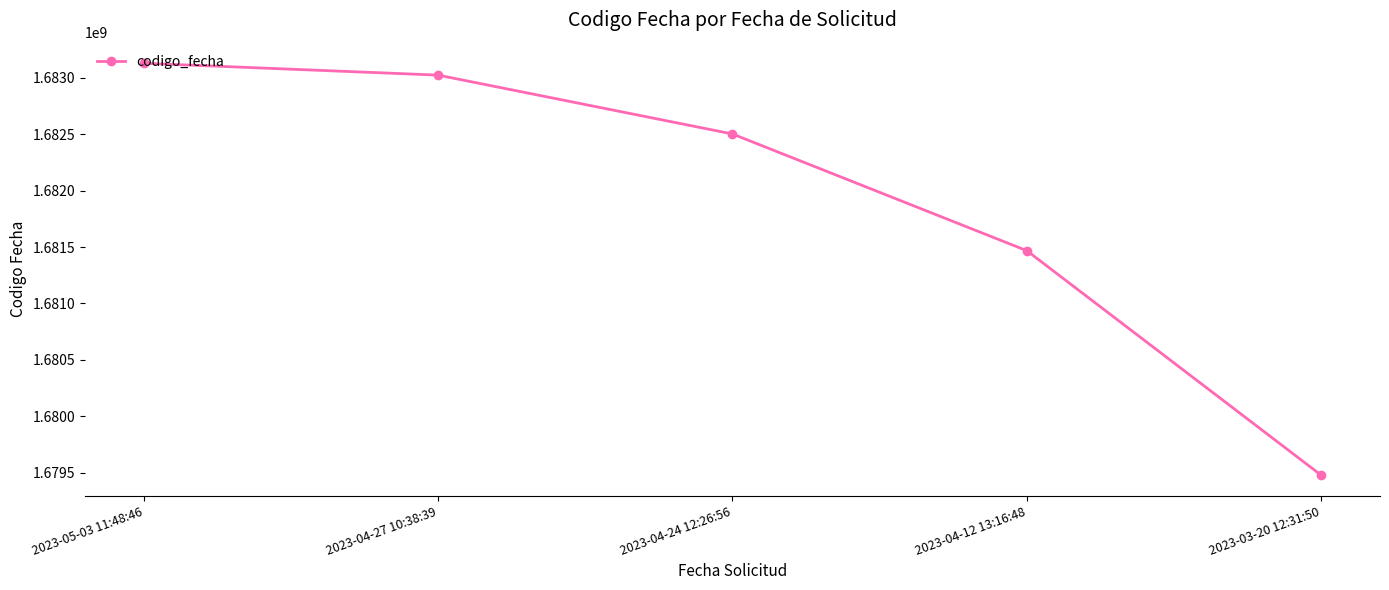

Between 2023-05-03 11:48:46 and 2023-04-27 10:38:39, which is larger?

2023-05-03 11:48:46